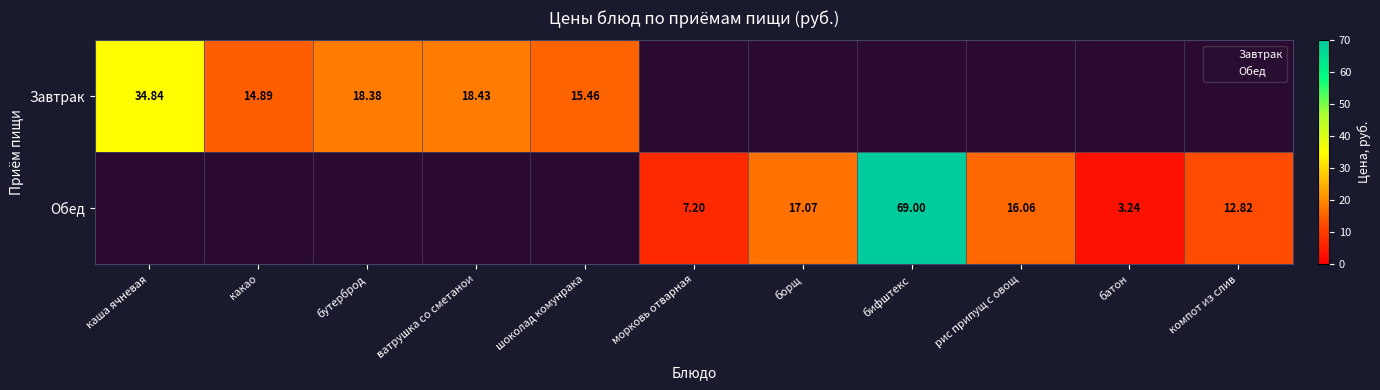

How many values in the Обед series exceed 3?

6